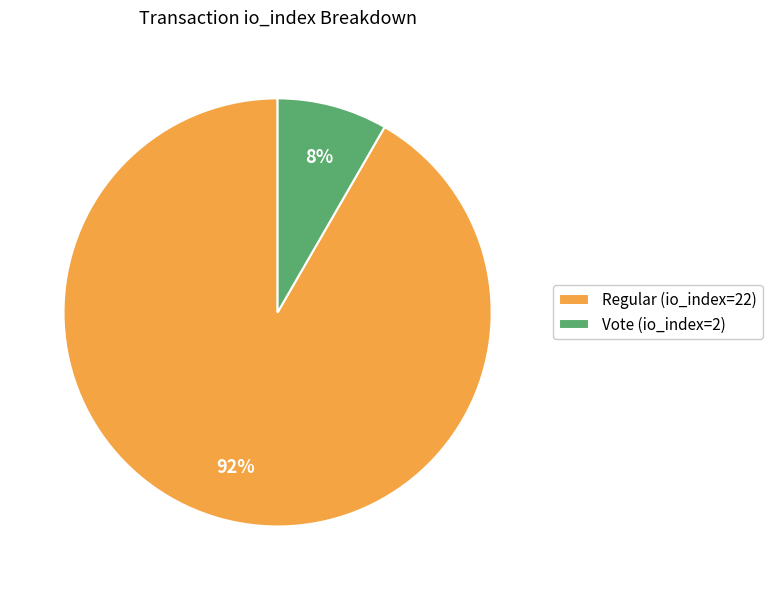

True or false: Vote (io_index=2) accounts for 14% of the total.

False